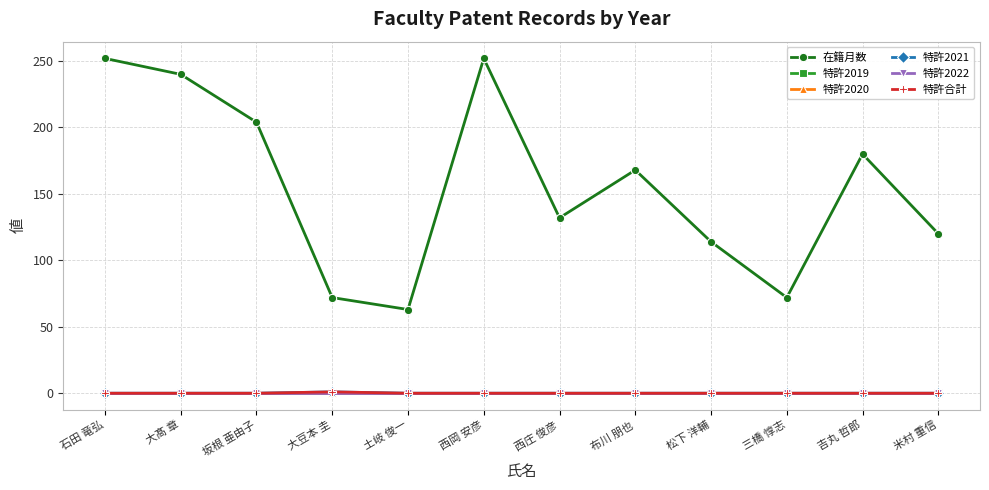

Which series has the largest range (max minus min)?

在籍月数